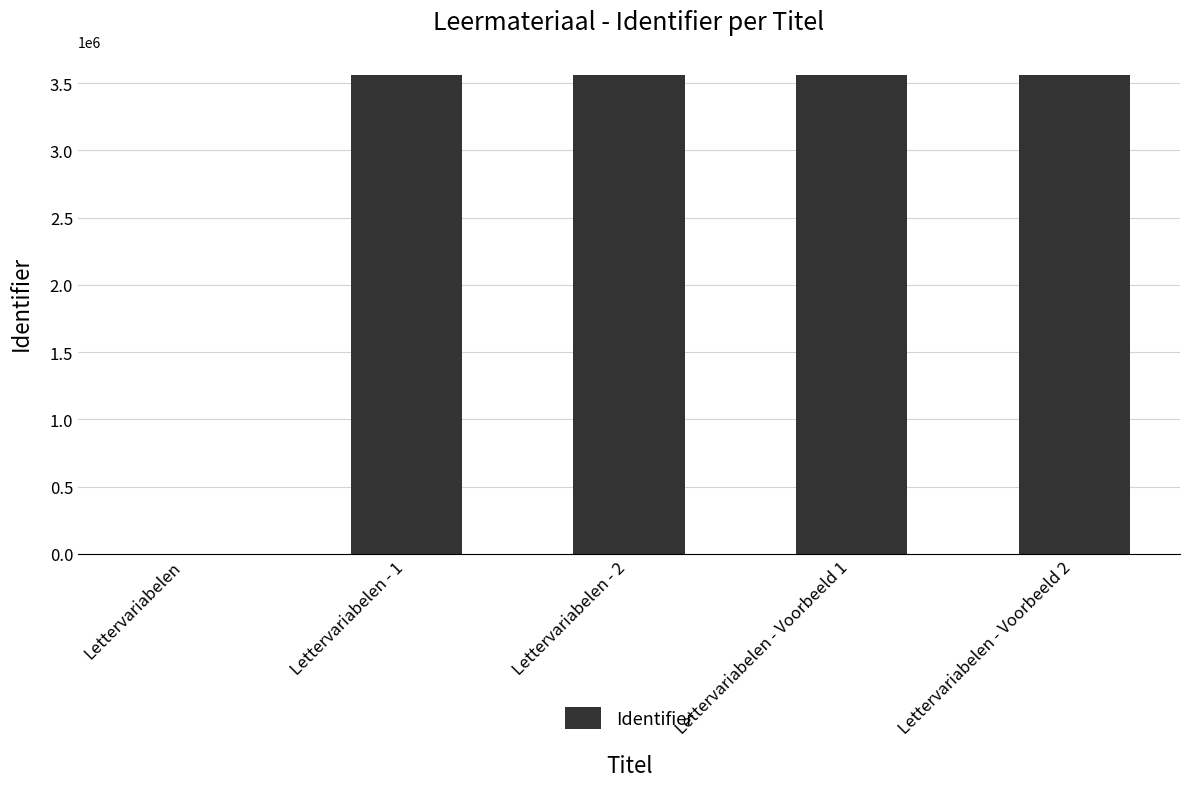

Count the number of categories in the chart.

5